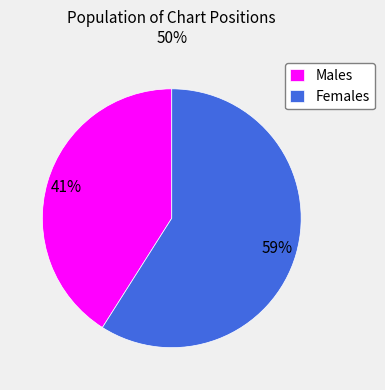

To the nearest percent, what portion does Males represent?

41%